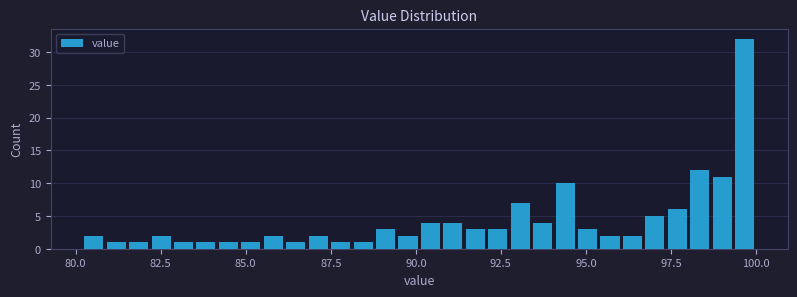

Around what value on the x-axis is the tallest bar? Give the approximate position of its centre, as read against the axis.

99.5